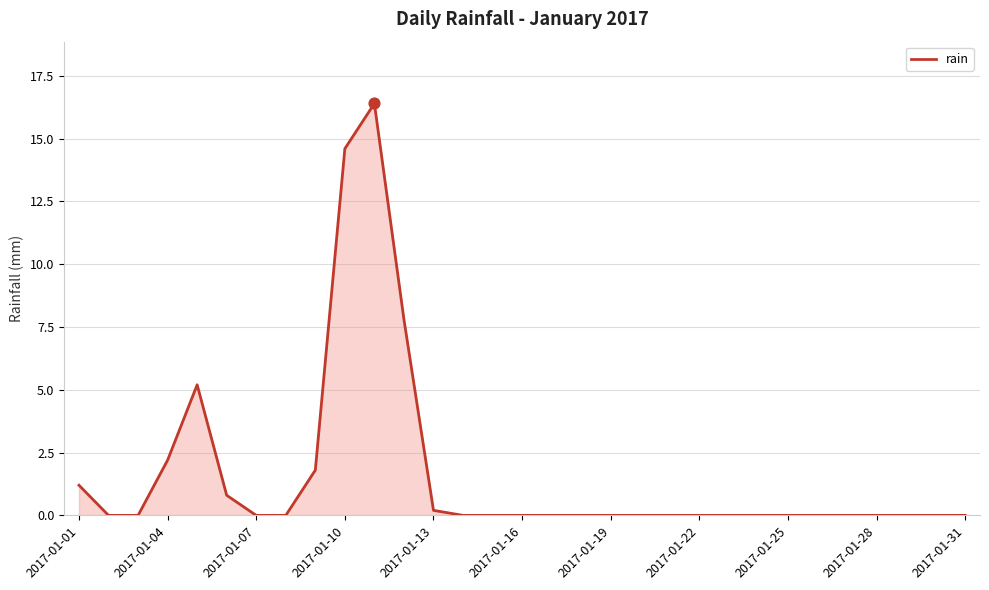

What is the difference between the maximum and minimum values?

16.4